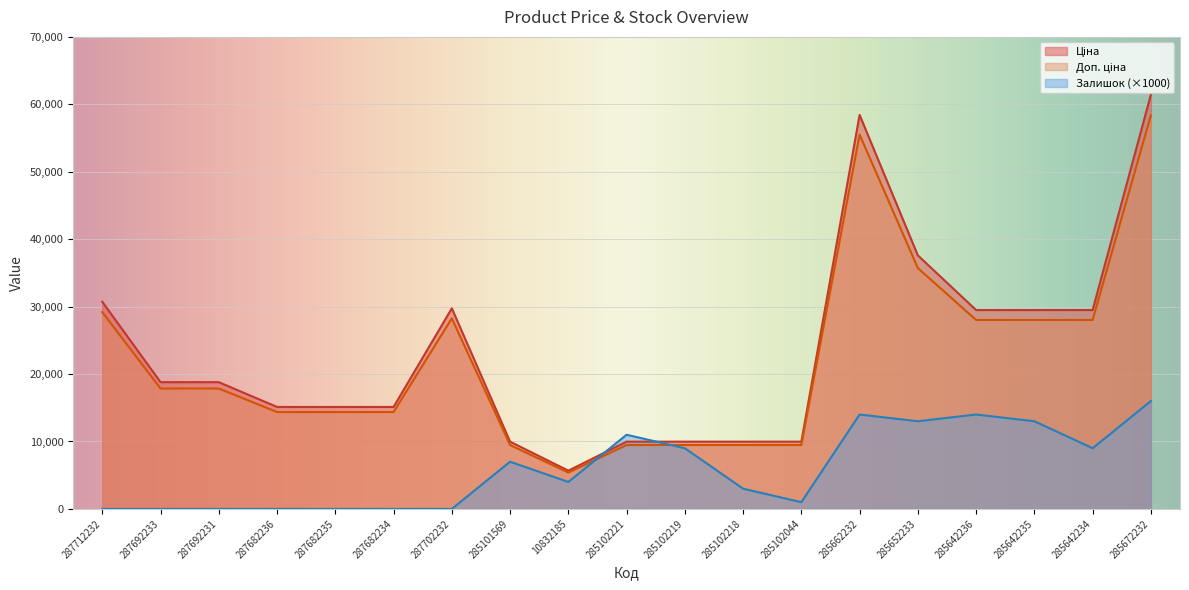

How many times do Ціна and Залишок cross each other?

2